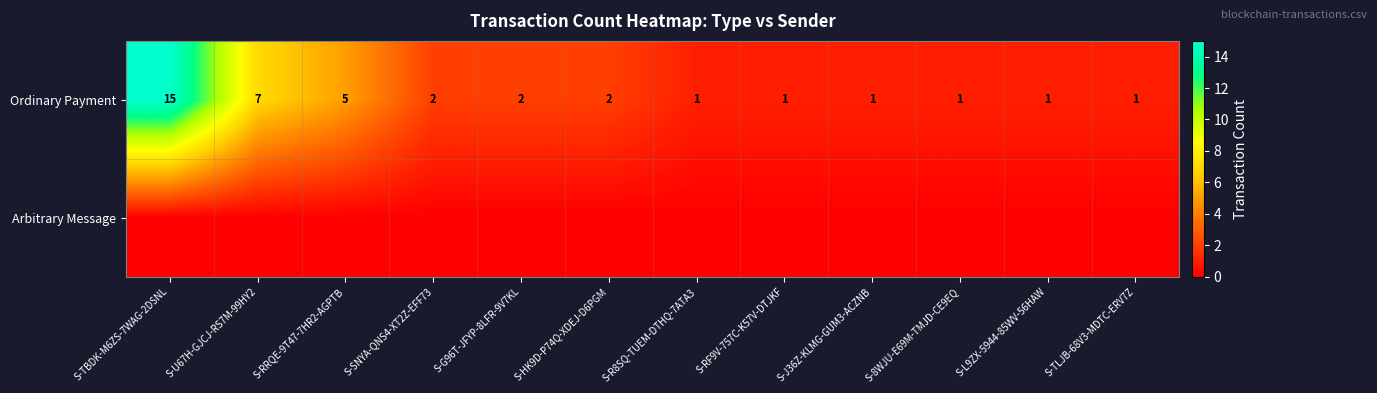

Where is Ordinary Payment nearest to the value 8?

S-U67H-GJCJ-RS7M-99HY2